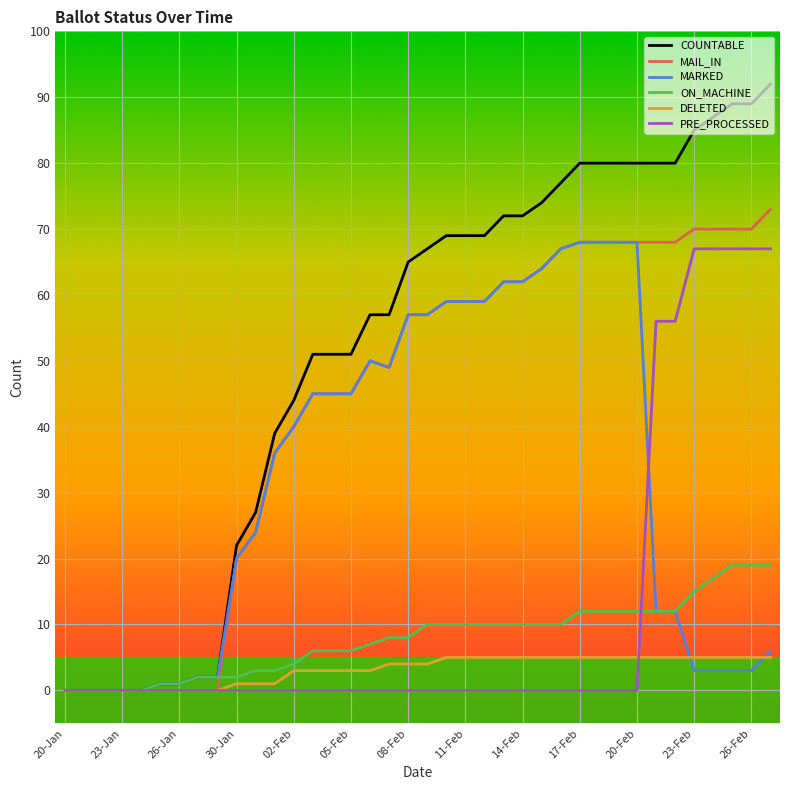

Which series has the widest spread of values?

COUNTABLE